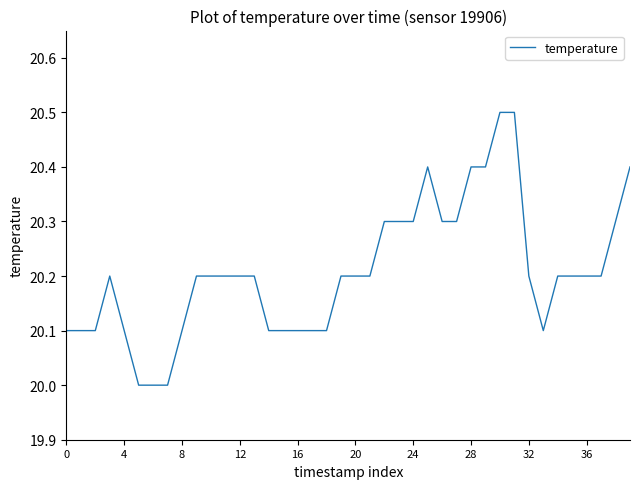

Does the chart display data point markers on the line(s)?

No